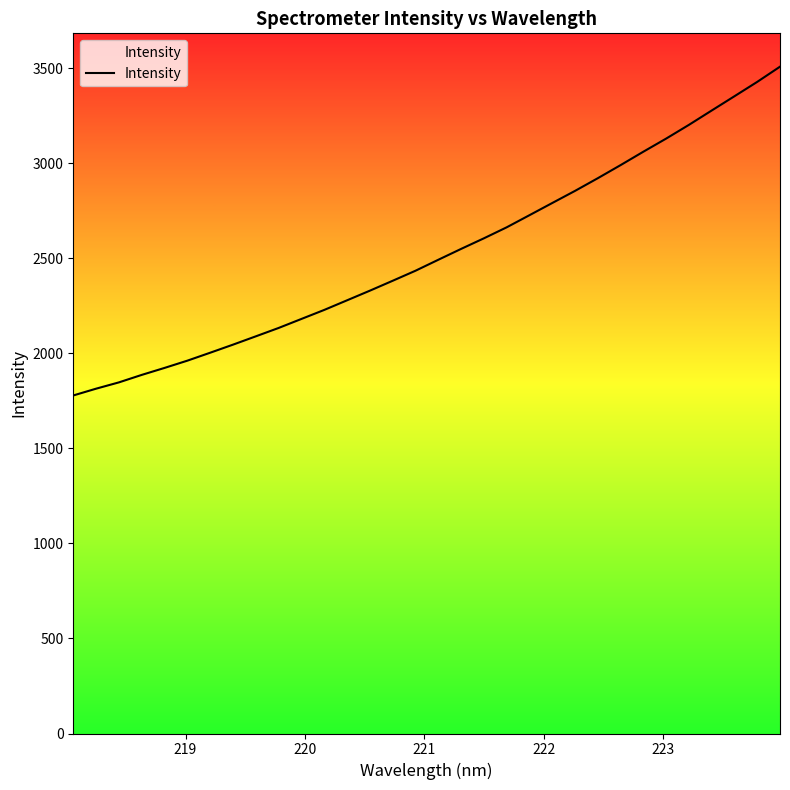

What is the value of the 18th point from the left?

2548.6